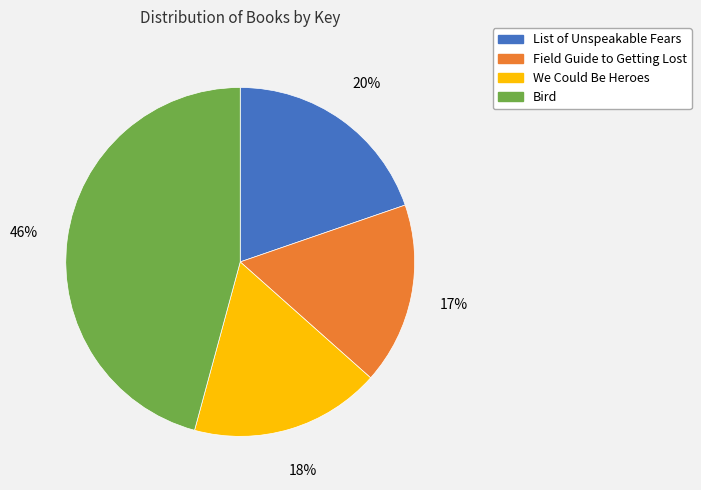

Between We Could Be Heroes and Field Guide to Getting Lost, which is larger?

We Could Be Heroes